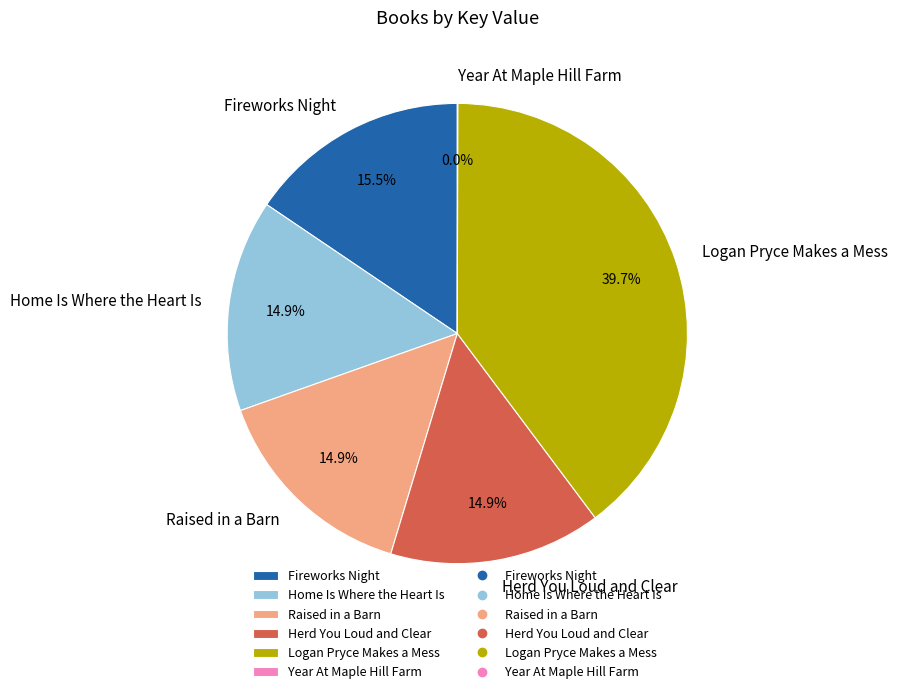

The Logan Pryce Makes a Mess slice represents 40% of the pie. True or false?

True